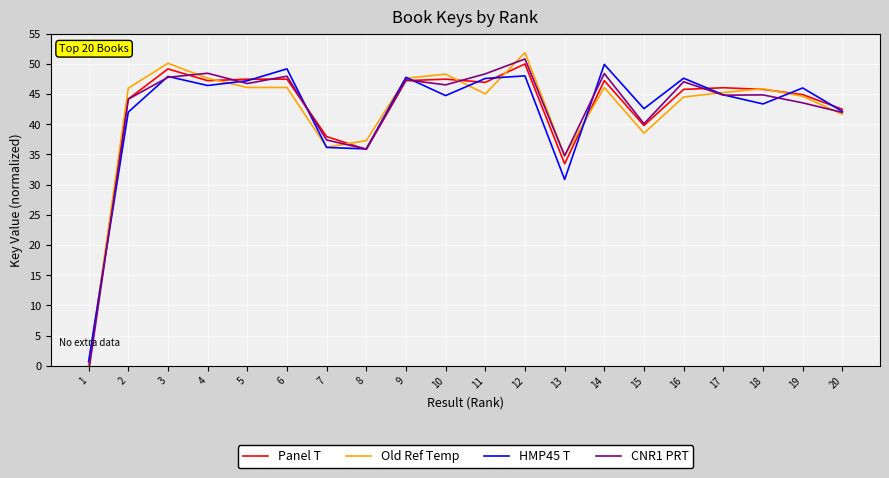

How many values in Panel T are above zero?

19